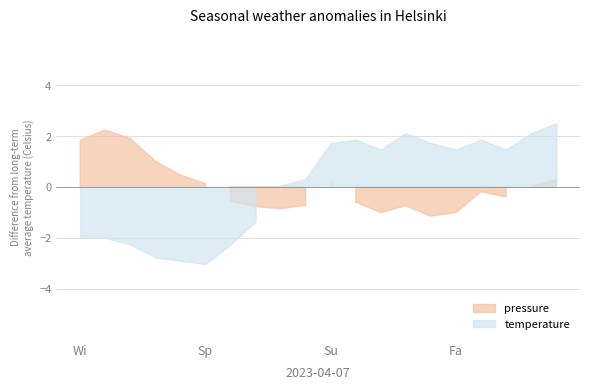

Is it true that pressure equals 51682.7 at 02:57?

False